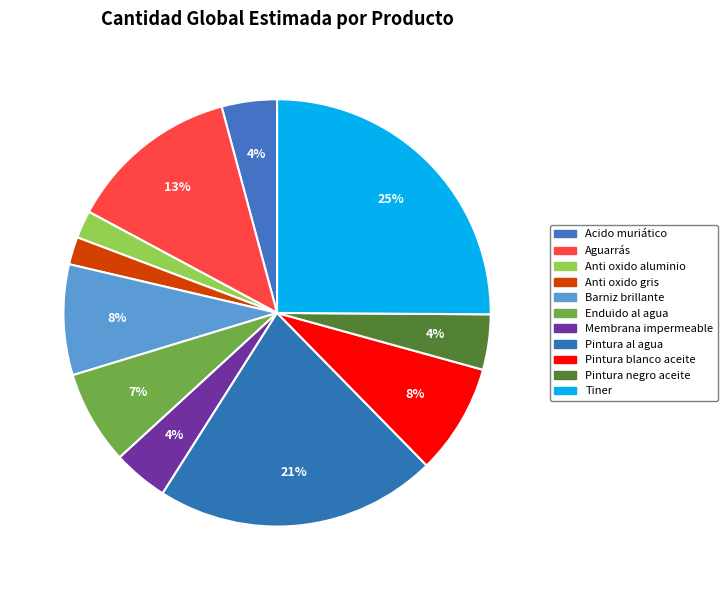

Which has a higher value, Aguarrás or Tiner?

Tiner